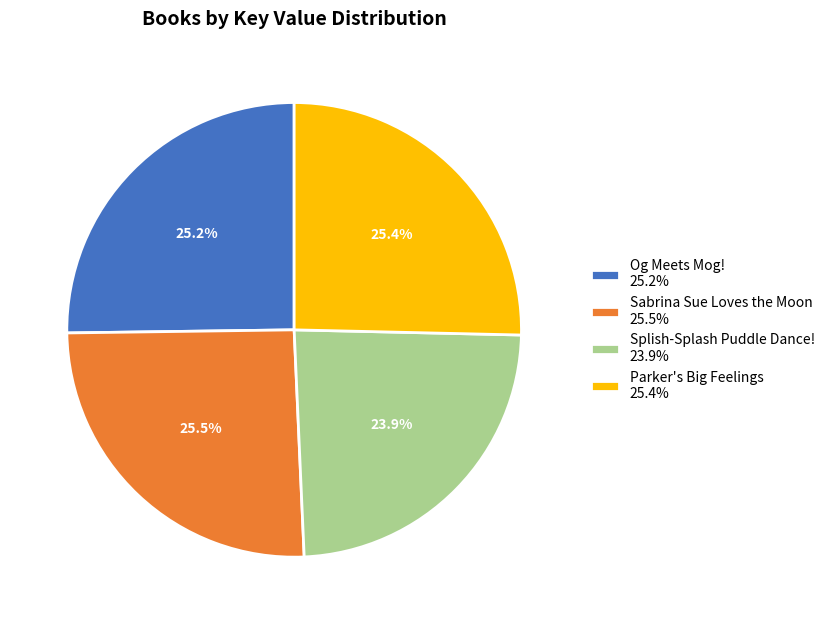

To the nearest percent, what portion does Splish-Splash Puddle Dance! represent?

24%